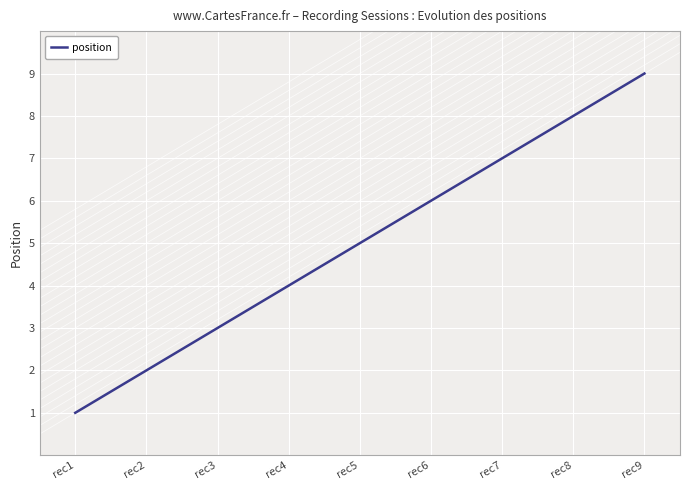

Does the chart have visible grid lines?

Yes